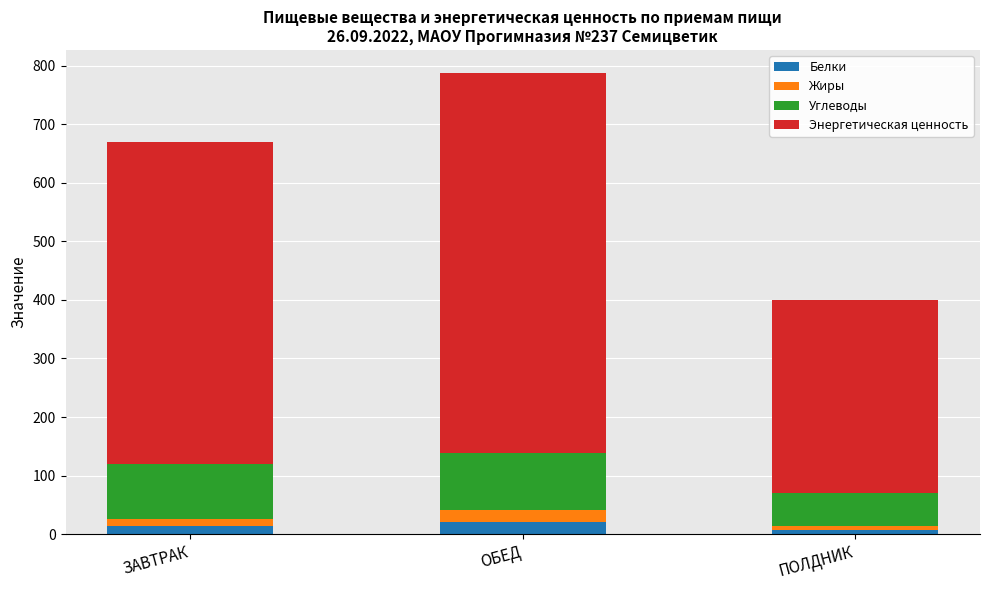

At which category is the sum across all series the highest?

ОБЕД